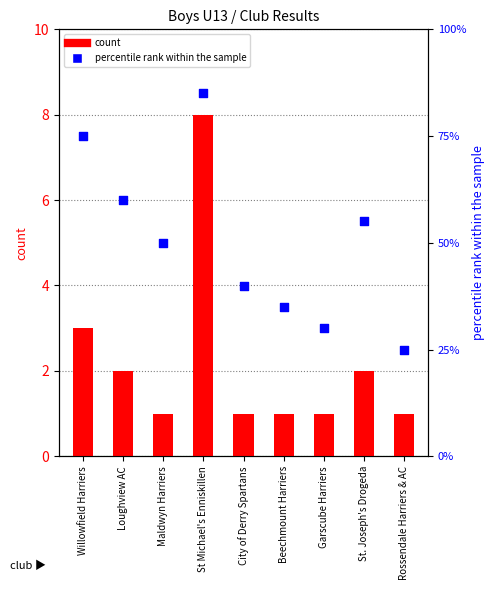

Is the value of count at Garscube Harriers greater than the value of percentile rank within the sample at Loughview AC?

No